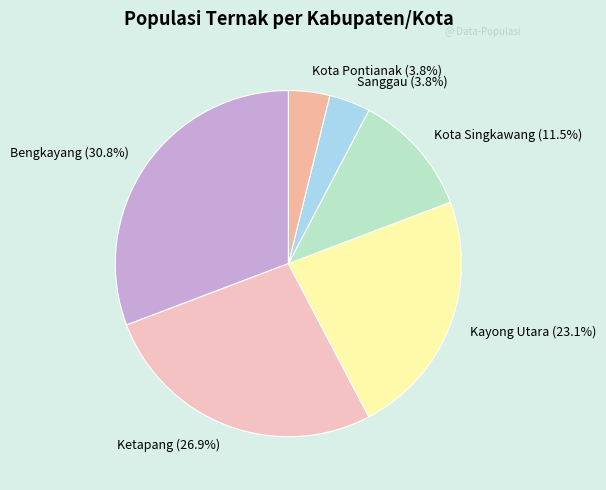

How many slices are in this pie chart?

6